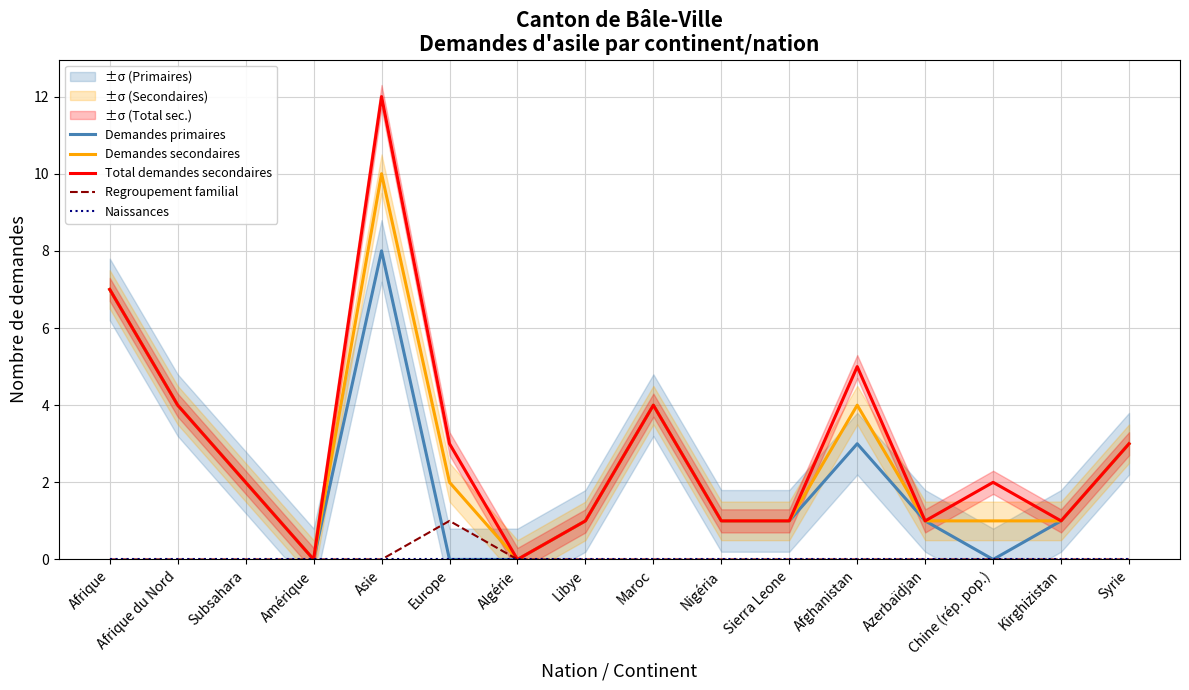

What is the label of the 12th point from the right?

Asie